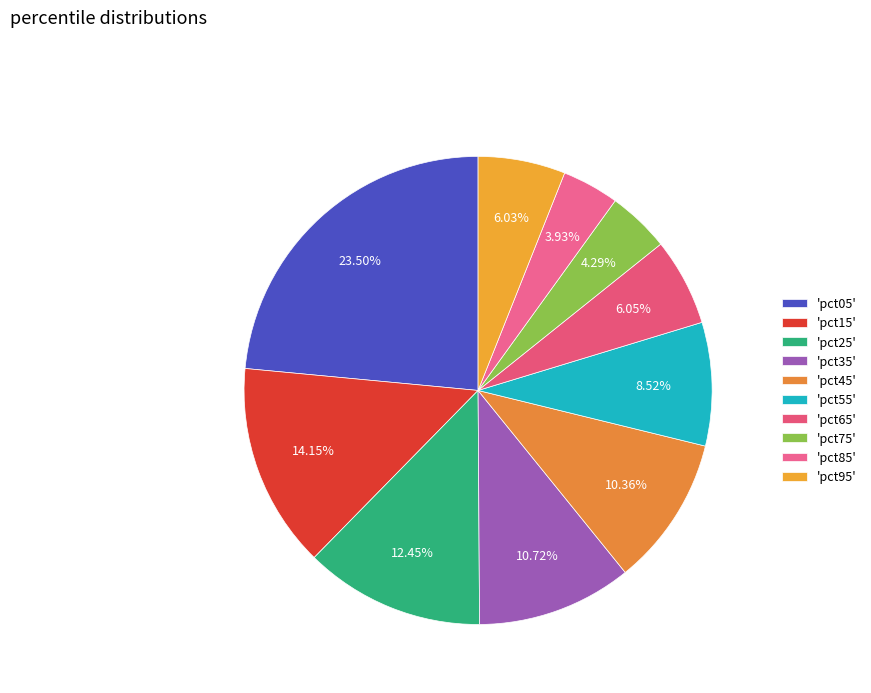

How many slices are in this pie chart?

10